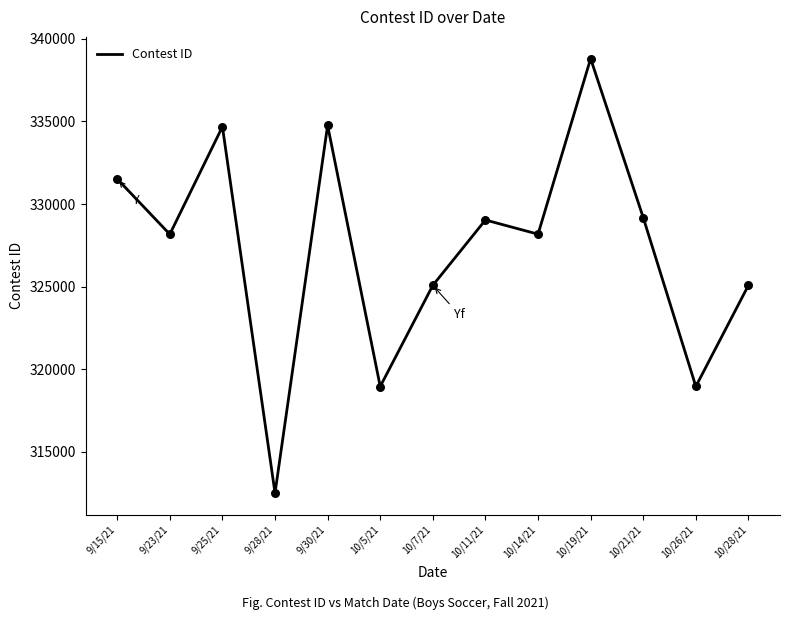

What is the ratio of the value at 10/19/21 to the value at 10/11/21?

1.0